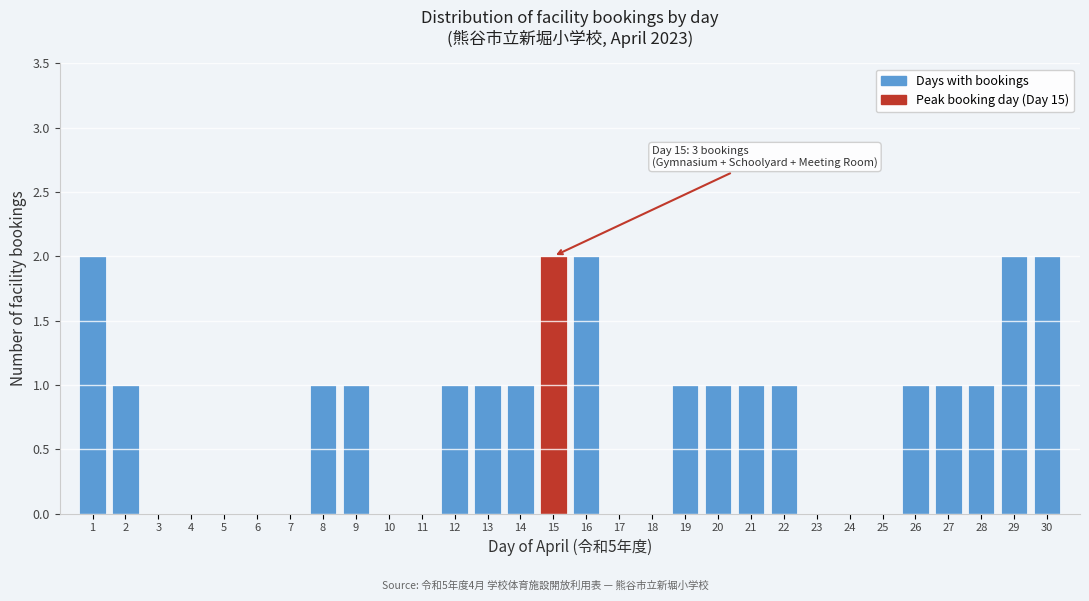

Reading left to right, transcribe all the data shown in this chart.

1=2	2=1	3=0	4=0	5=0	6=0	7=0	8=1	9=1	10=0	11=0	12=1	13=1	14=1	15=2	16=2	17=0	18=0	19=1	20=1	21=1	22=1	23=0	24=0	25=0	26=1	27=1	28=1	29=2	30=2